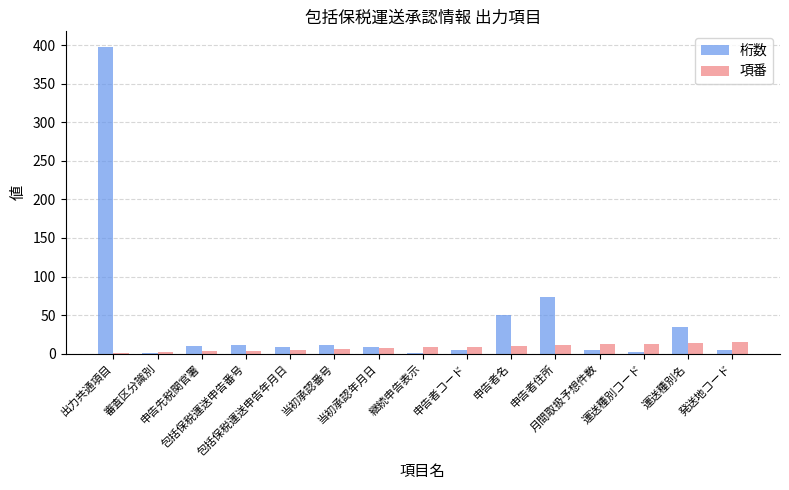

What is the maximum value for 項番?

15